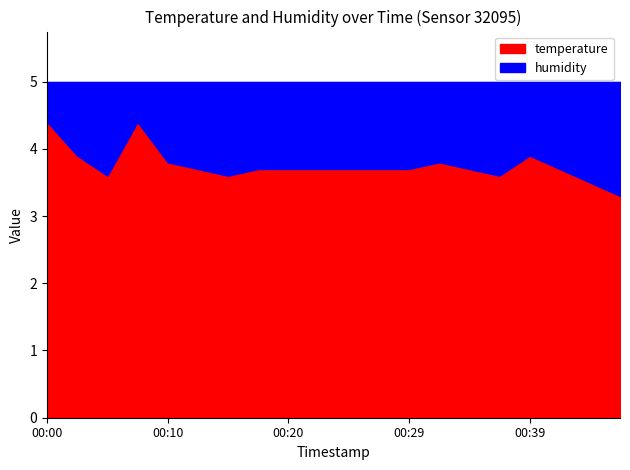

What is the average value of the temperature series?

3.8